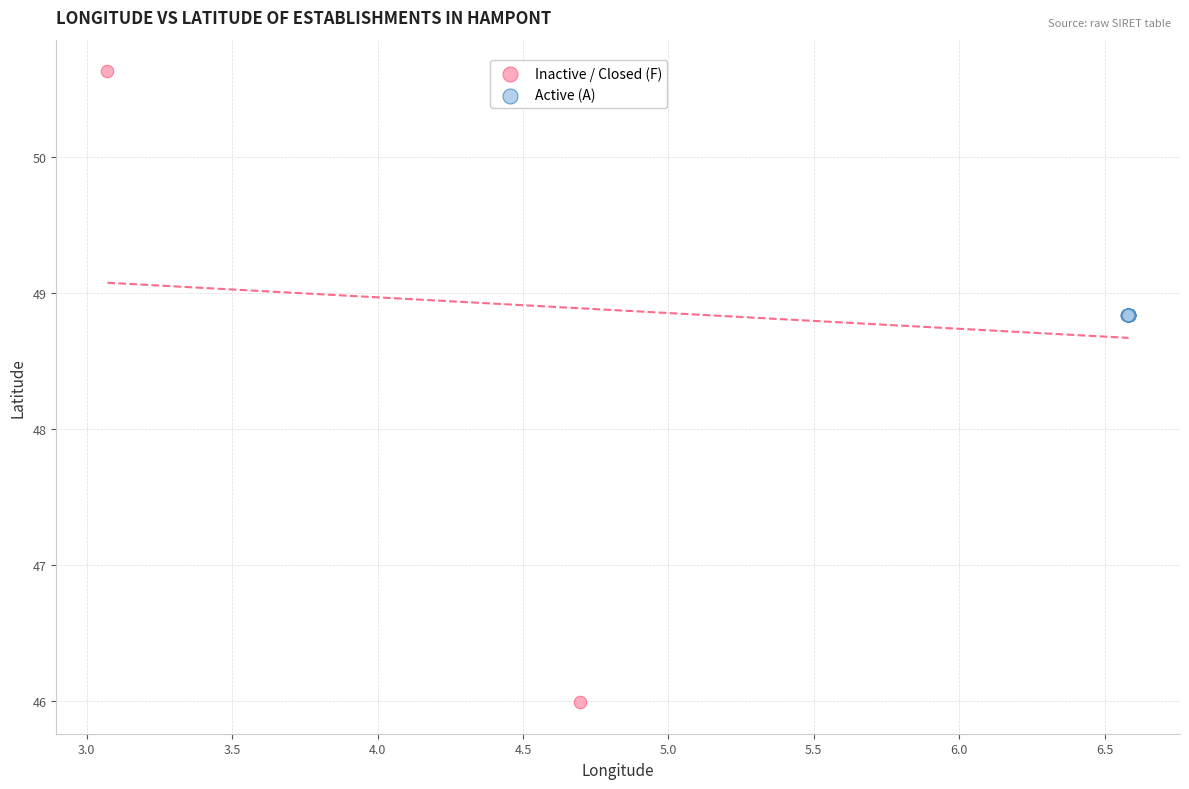

Which series reaches the maximum Y coordinate?

Inactive / Closed (F)